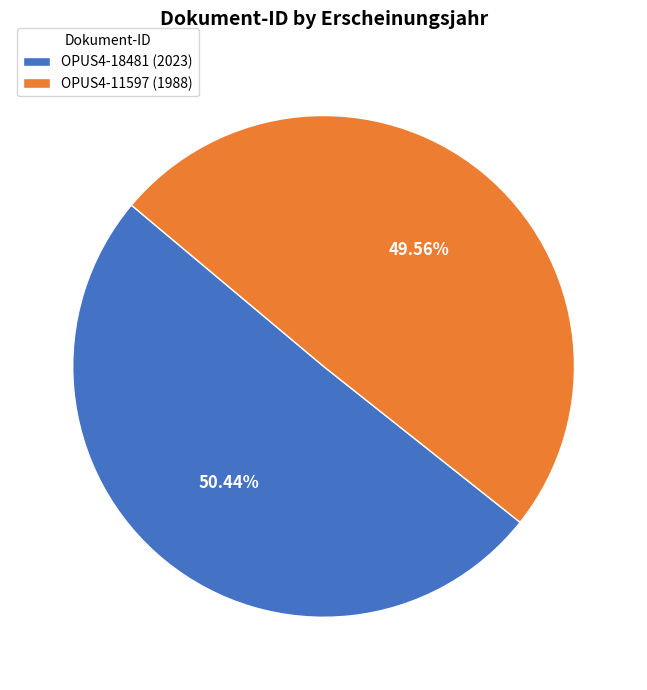

Is the sum of OPUS4-11597 and OPUS4-18481 greater than half?

Yes